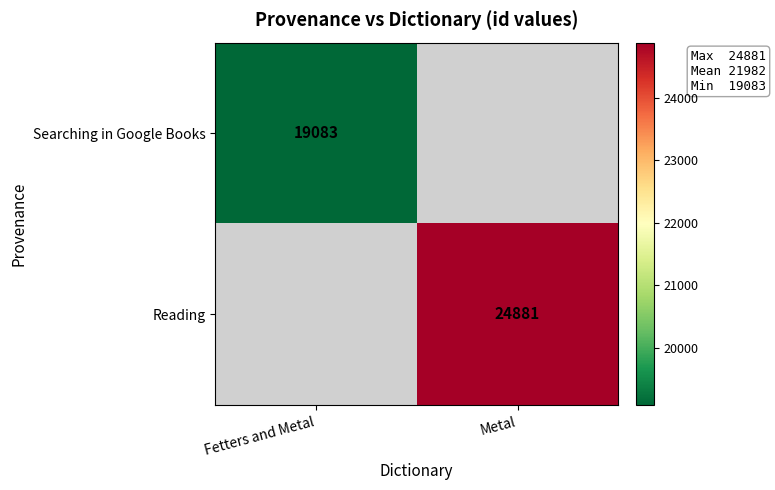

True or false: Searching in Google Books has a value of 19083 at Fetters and Metal.

True